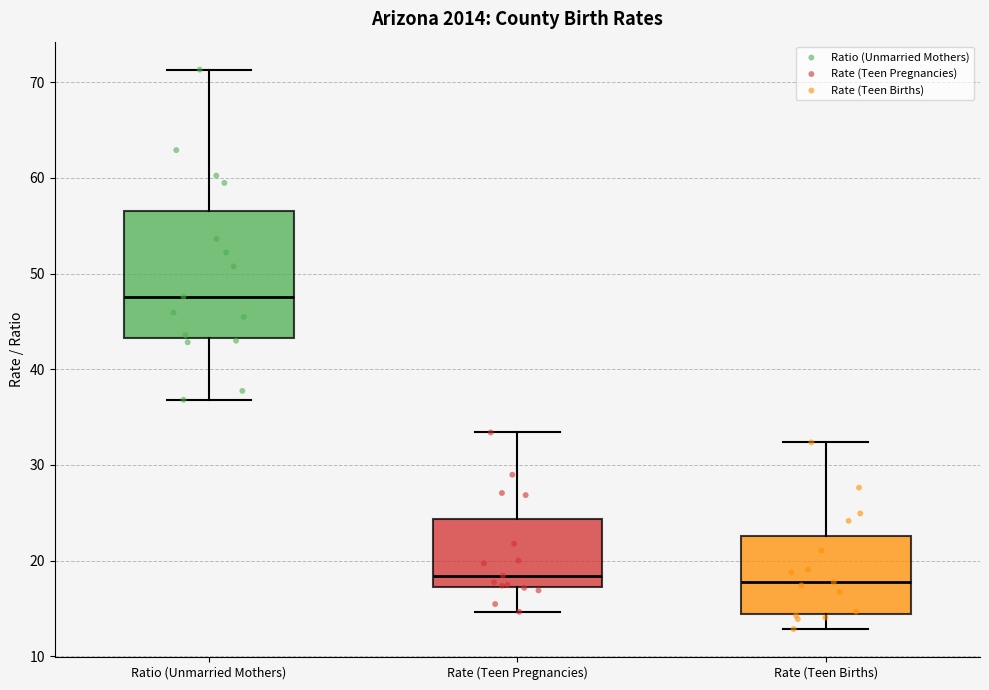

Reading left to right, read every box against the y-axis: the position of its median line, the range the box covers, and the ends of its whiskers. The values are not printed on the chart, so give them approximately, as read against the axis.

Ratio (Unmarried Mothers): median 48, box 43 to 57, whiskers 37 to 71
Rate (Teen Pregnancies): median 18, box 17 to 24, whiskers 15 to 33
Rate (Teen Births): median 18, box 14 to 23, whiskers 13 to 32